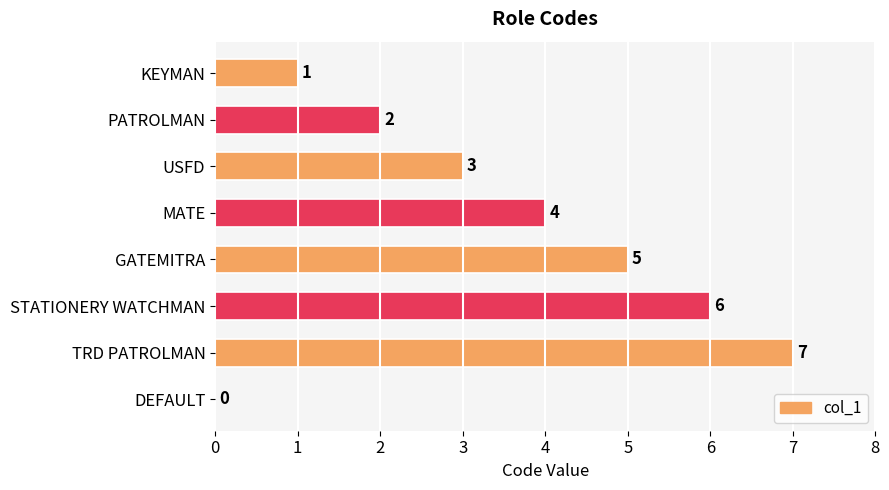

What is the sum of all values?

28